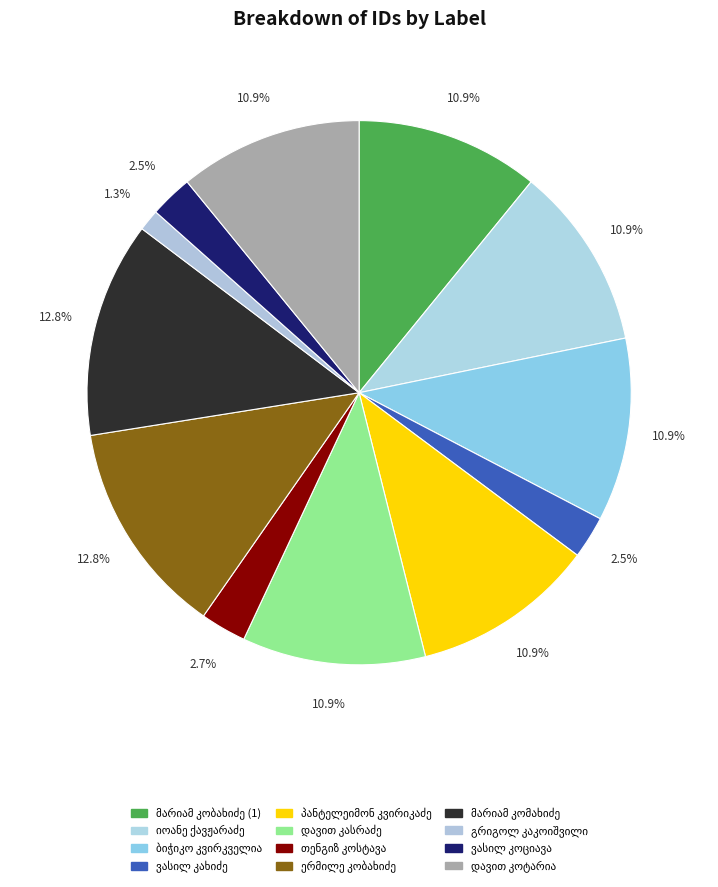

What percentage do თენგიზ სტეფანეს ძე კოსტავა and იოანე სერაპიონის ძე ქავჟარაძე together represent?

13.6%